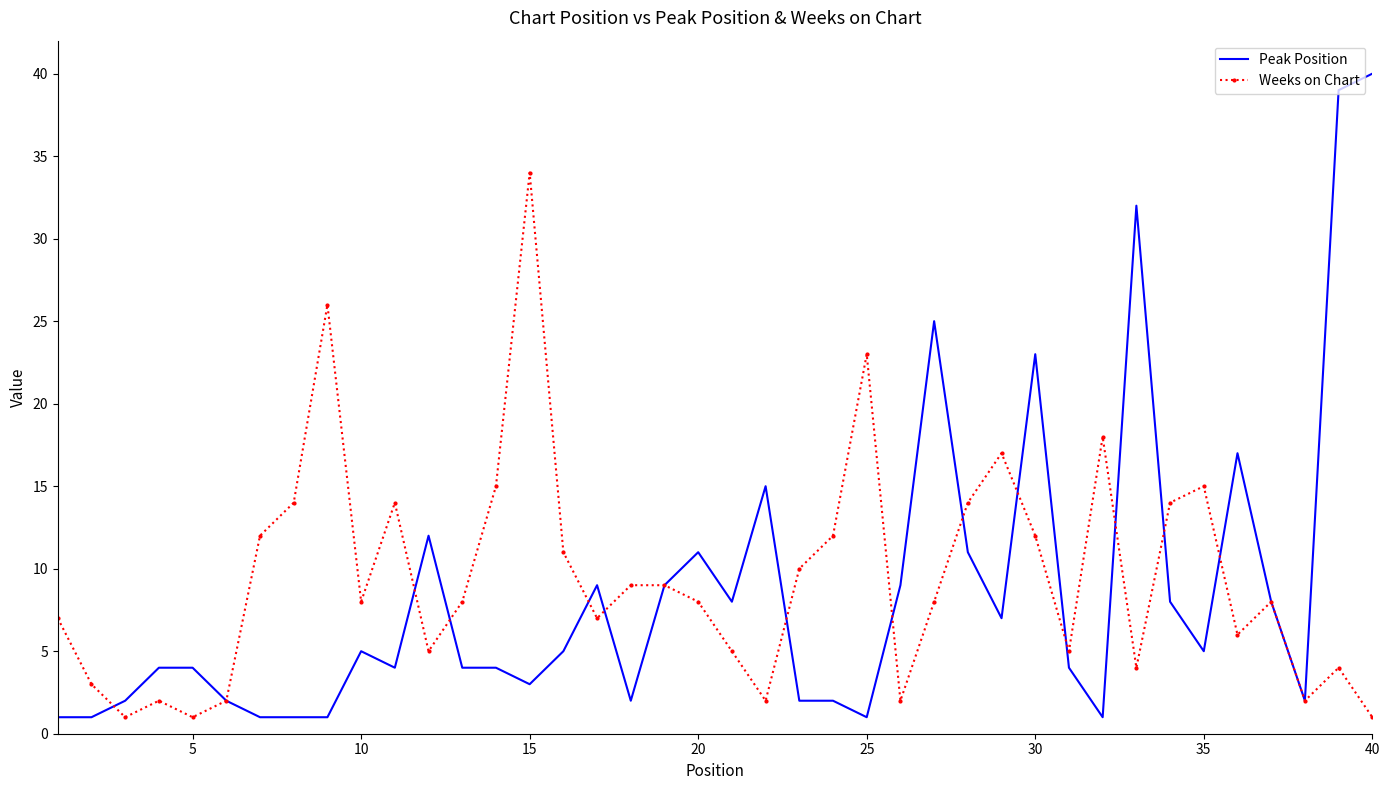

What is the greatest value displayed?

40